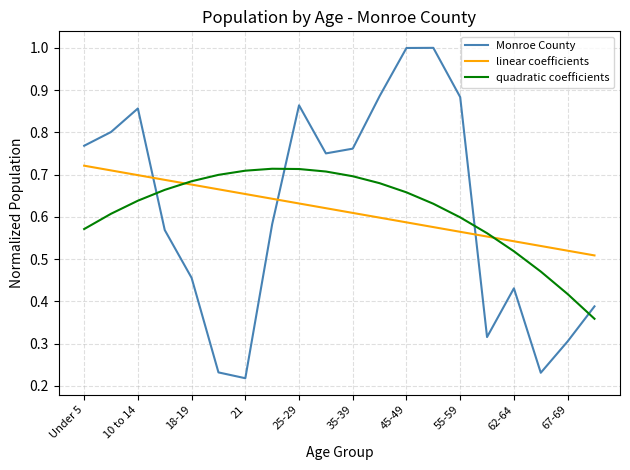

Which series ends up on top after the final intersection of quadratic coefficients and Monroe County?

Monroe County